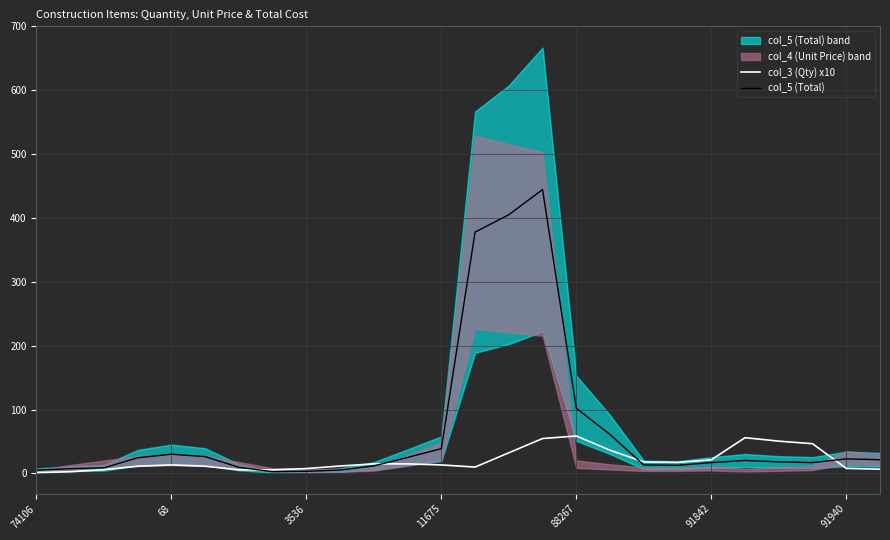

Count the number of categories in the chart.

26